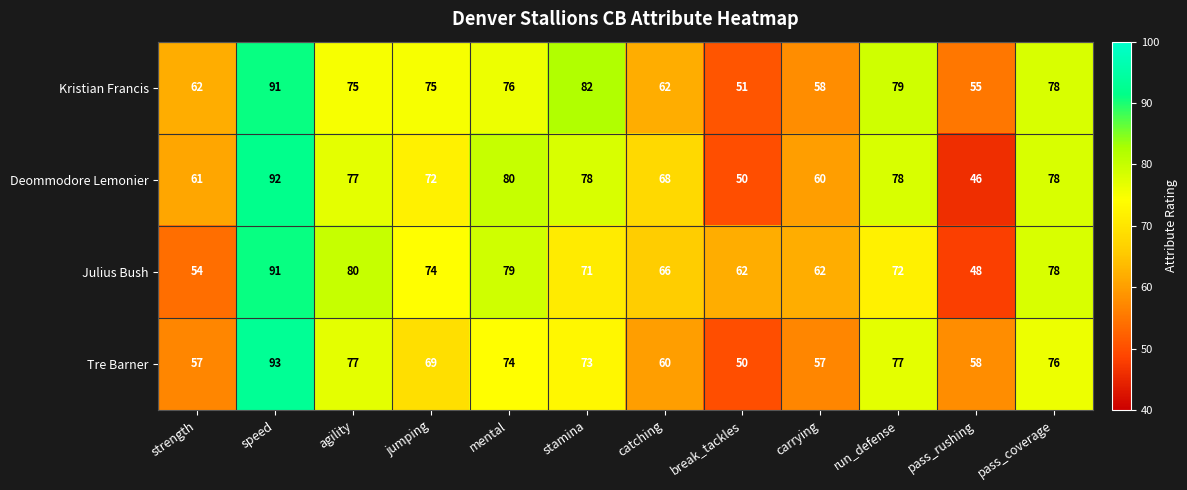

How many categories are shown in the chart?

12